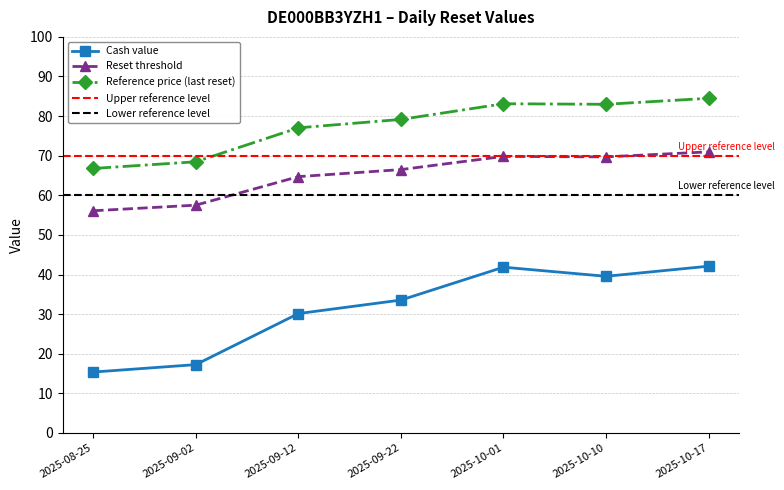

In Reset threshold, how many points are lower than both neighbors (excluding endpoints)?

1